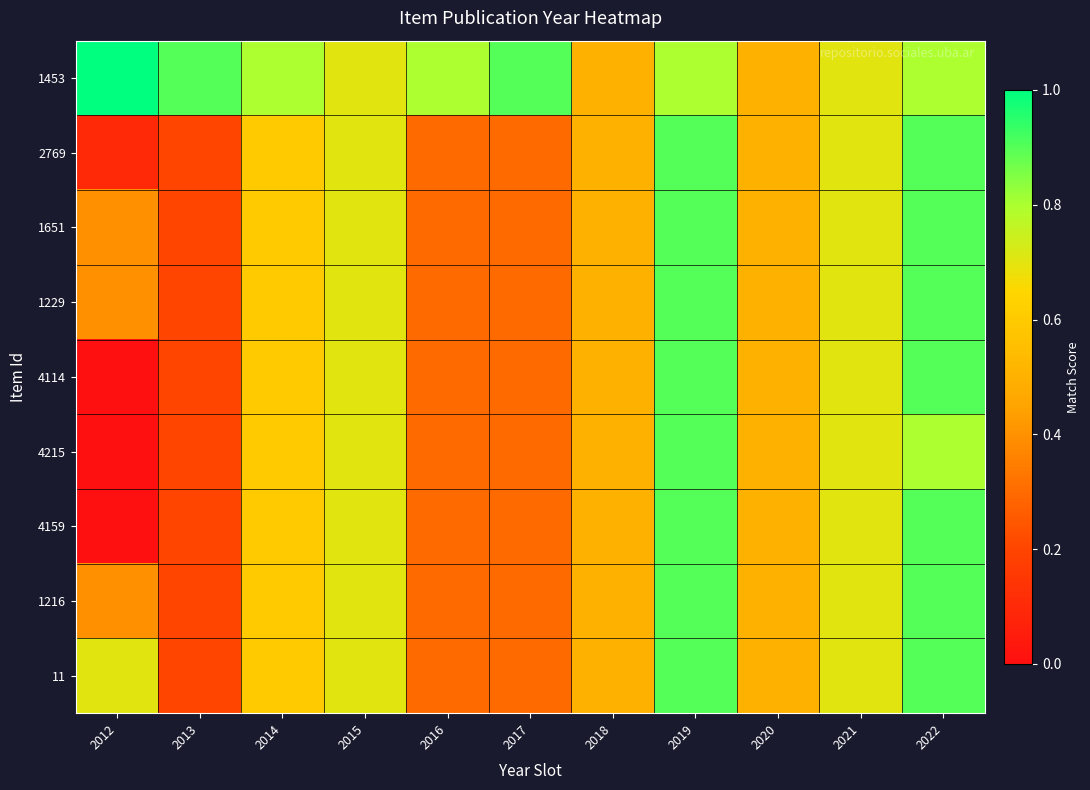

At which category does the chart reach its peak across all series?

2012